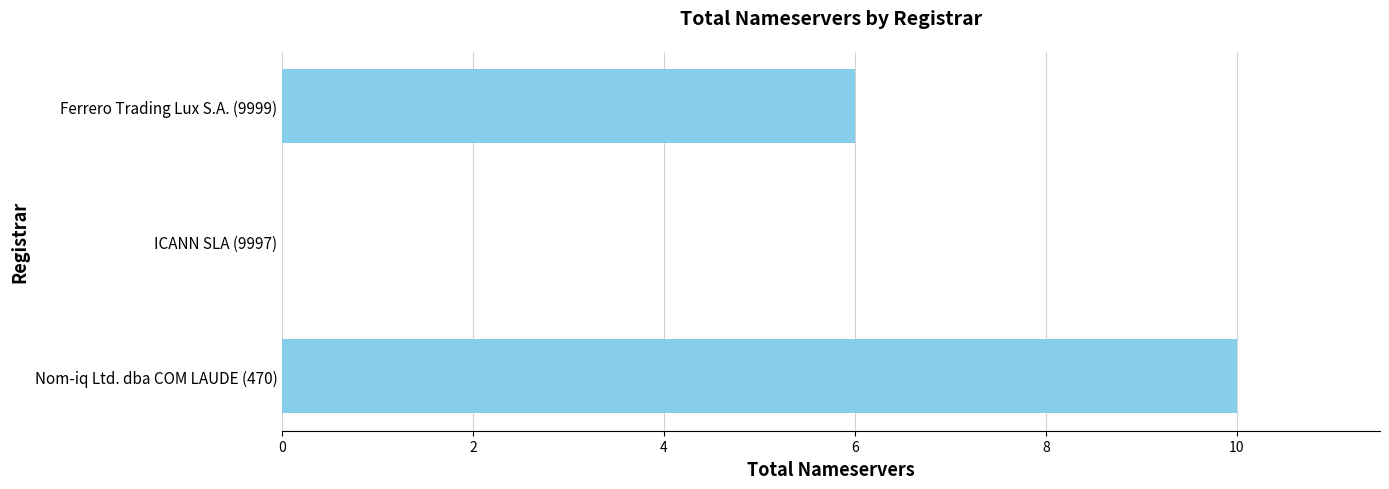

What is the maximum value shown in the chart?

10